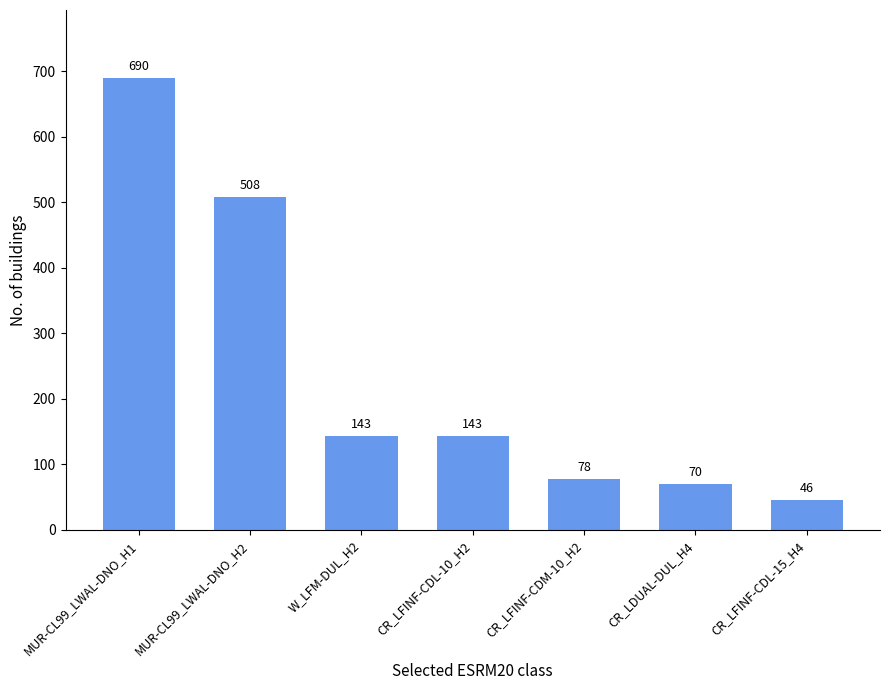

What is the value of the 4th bar from the left?

143